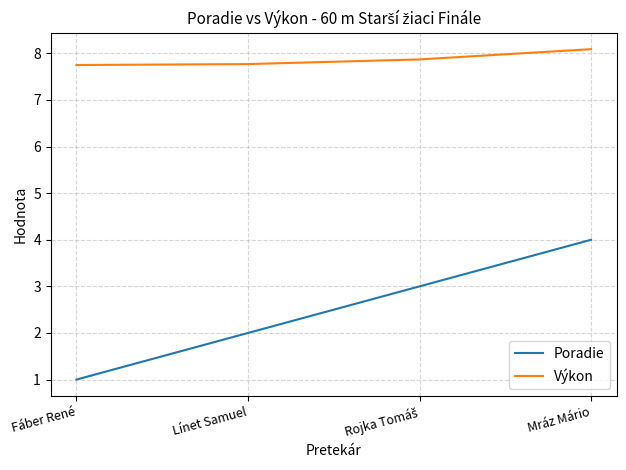

What is the minimum value shown in the chart?

1.0